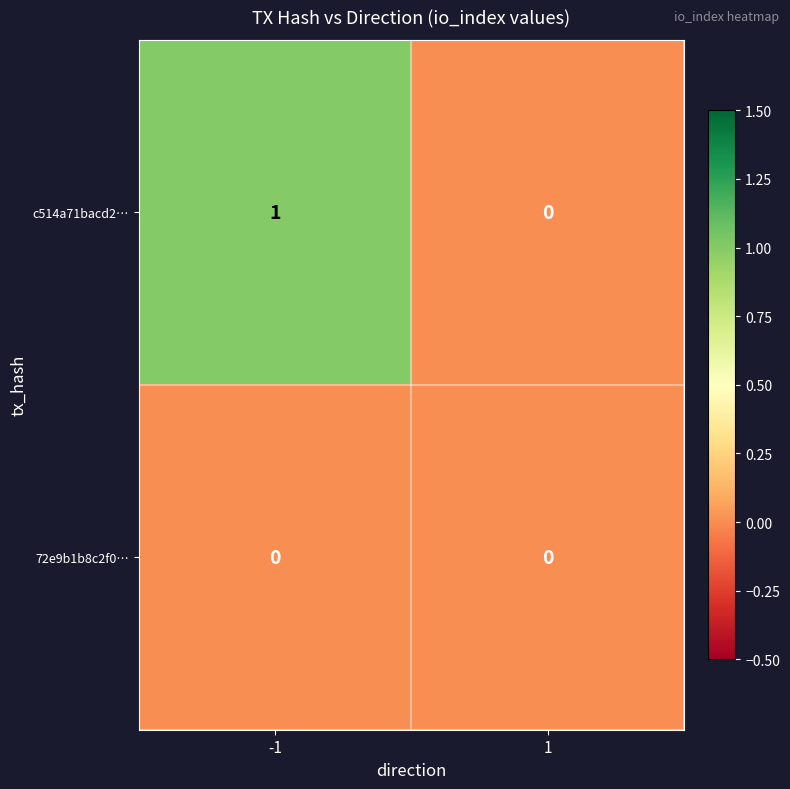

Reading left to right, list all the values displayed in this chart.

c514a71bacd2…: -1=1	1=0
72e9b1b8c2f0…: -1=0	1=0